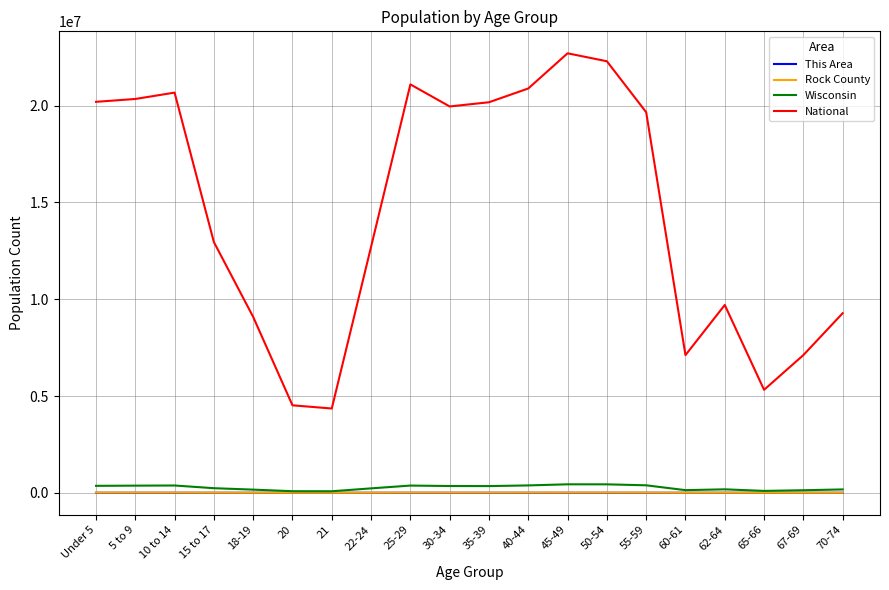

Between 21 and 67-69, which series saw the biggest shift?

National